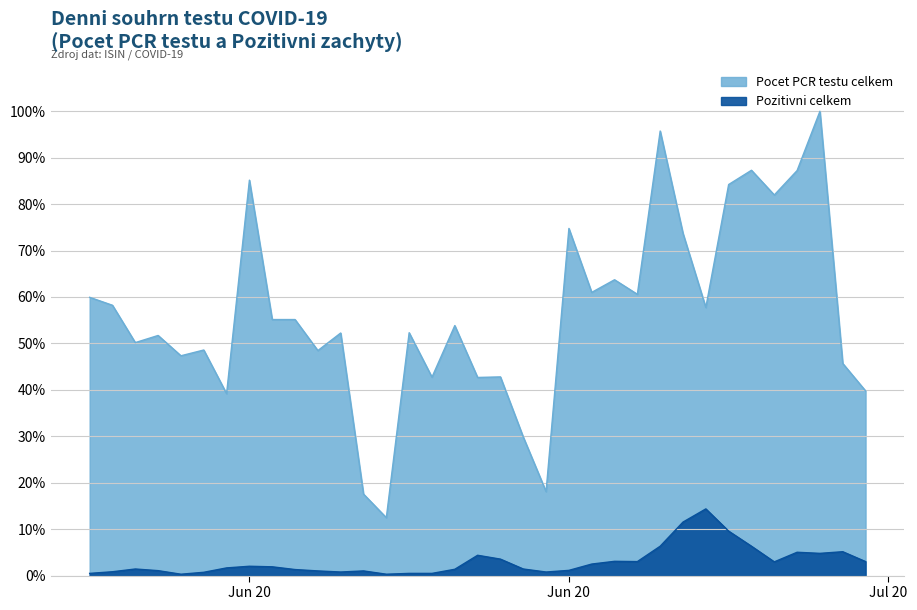

True or false: Pozitivni celkem and Pocet PCR testu celkem intersect in this chart.

False